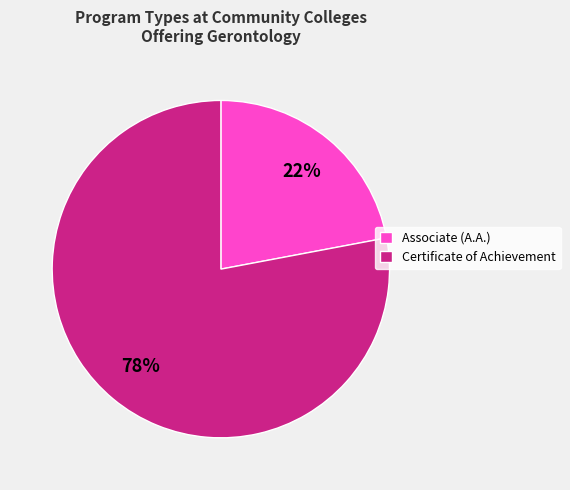

Rank the categories by value from highest to lowest.

Certificate of Achievement, Associate (A.A.)